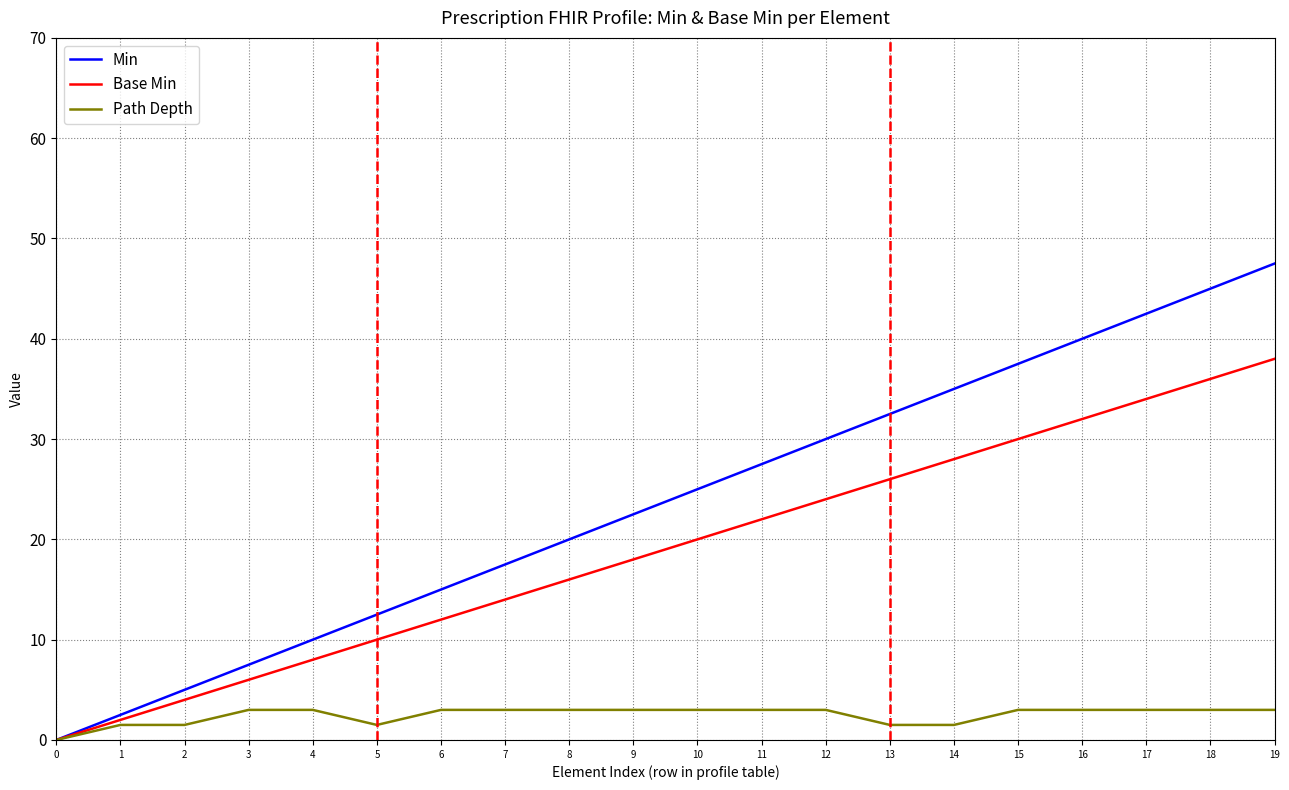

What value does the Path Depth series have at 9?

3.0